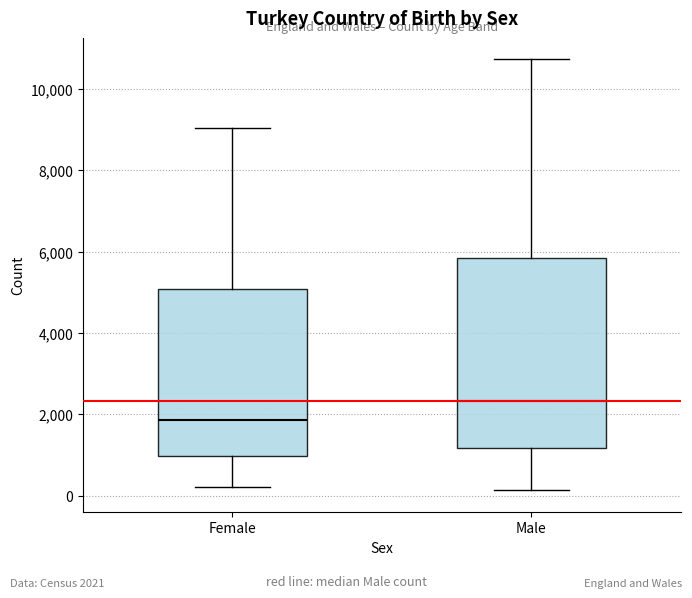

Which box has the lowest median line?

Female